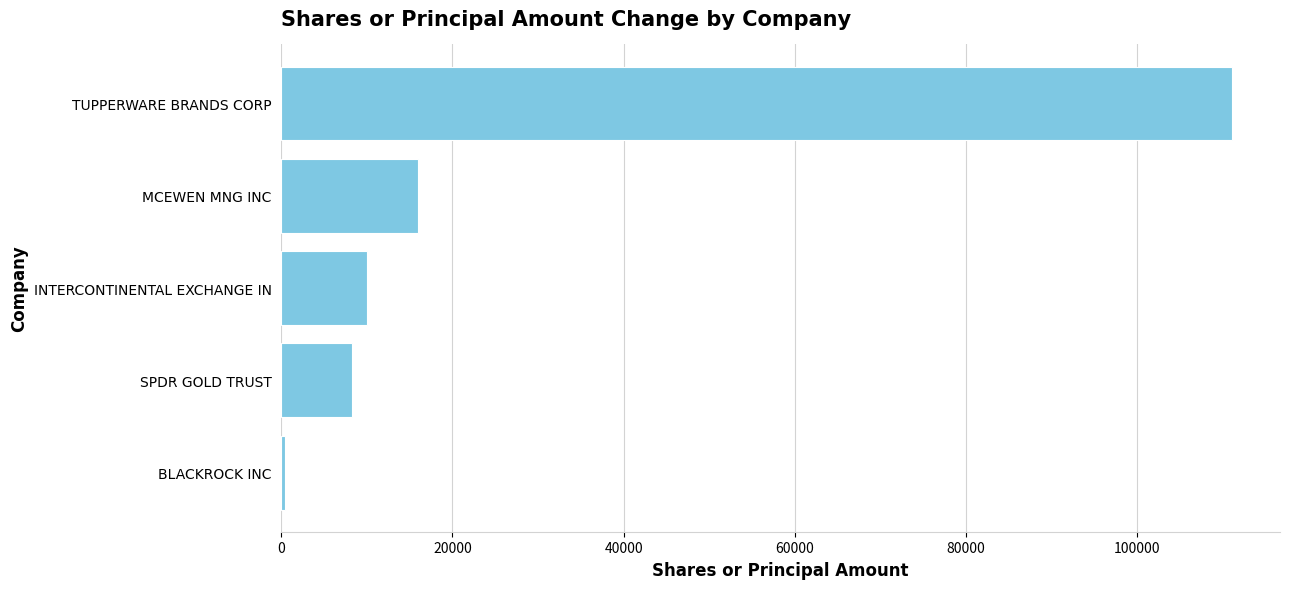

What value does the data have at SPDR GOLD TRUST?

8235